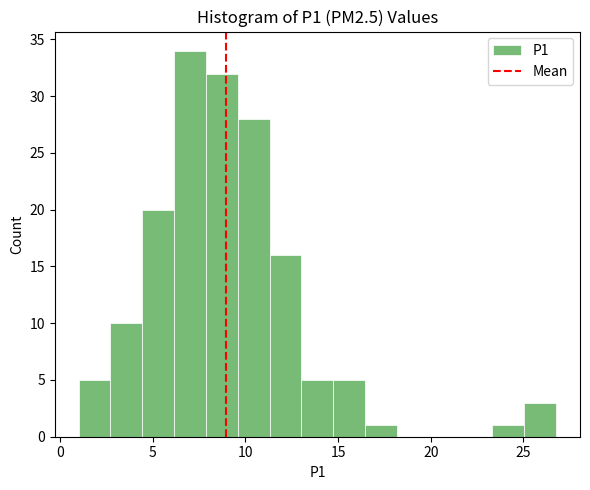

Read against the x-axis, roughly where is the centre of the tallest bar?

7.0